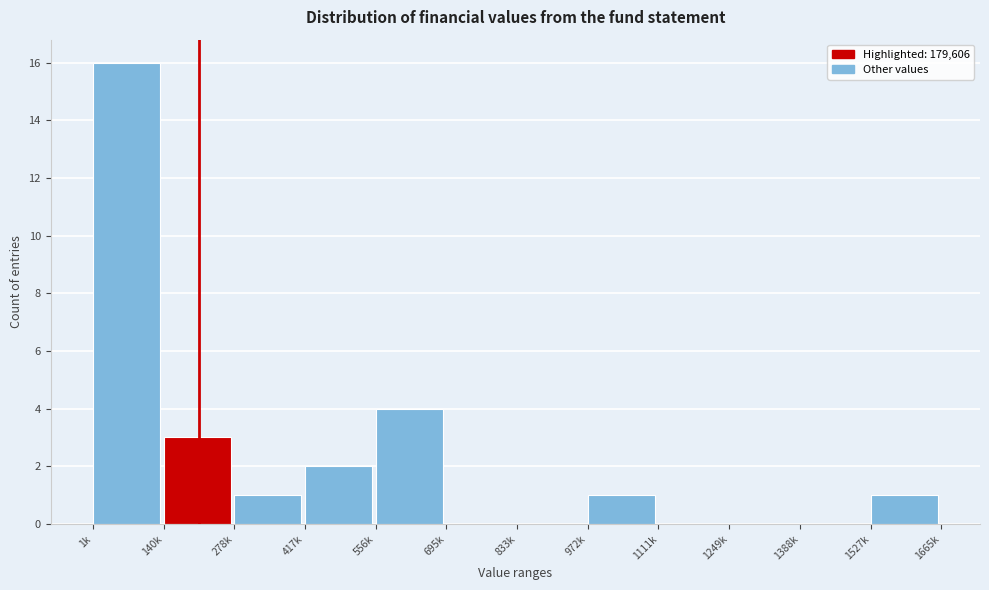

Reading left to right, what are all the values shown in this chart?

1k=16	140k=3	278k=1	417k=2	556k=4	695k=0	833k=0	972k=1	1111k=0	1249k=0	1388k=0	1527k=1